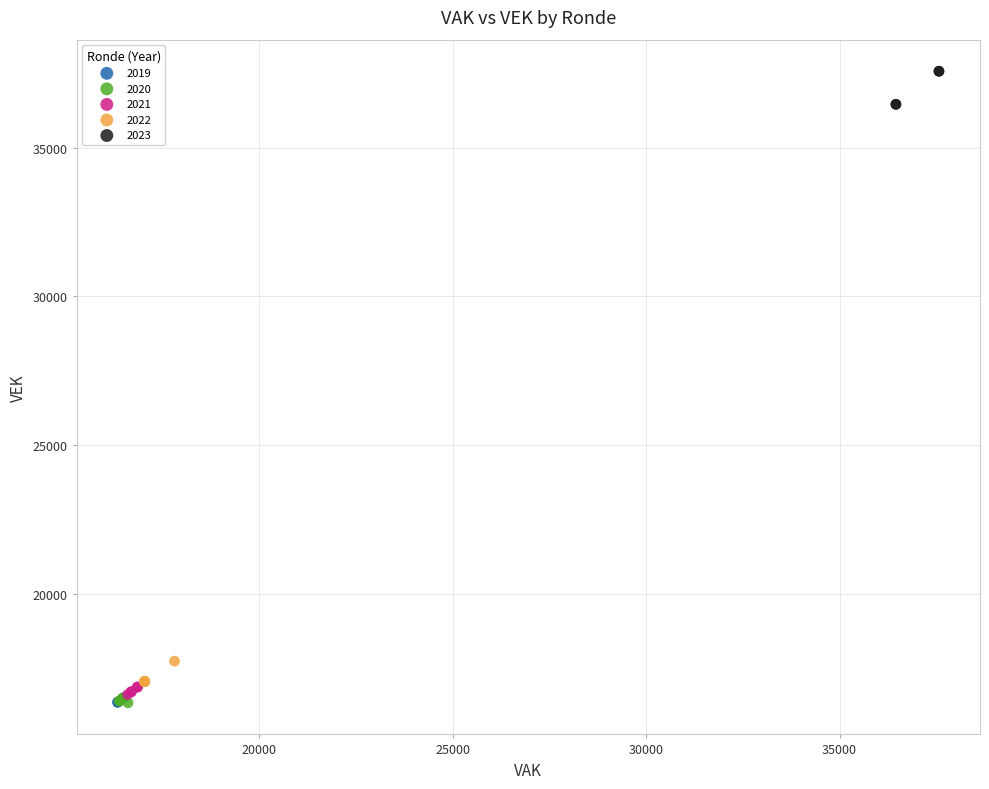

Which series reaches the maximum Y coordinate?

2023